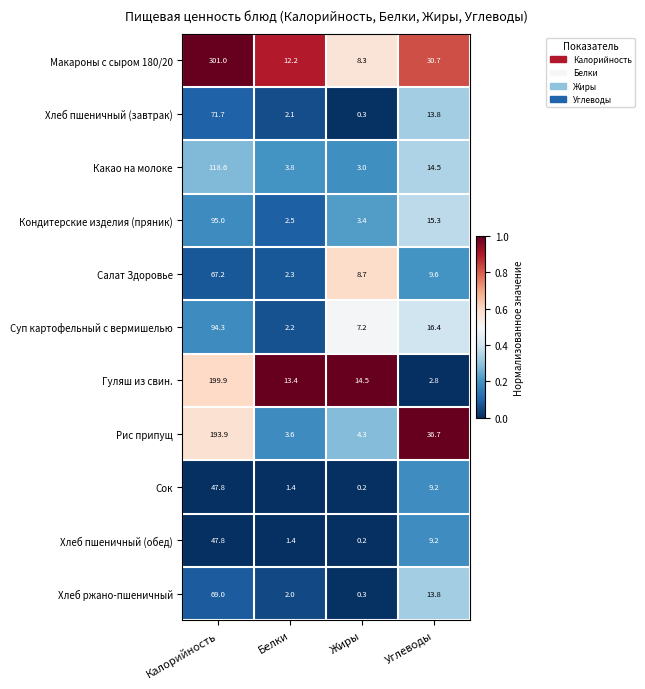

Is it true that Рис припущ equals 9.8 at Углеводы?

False